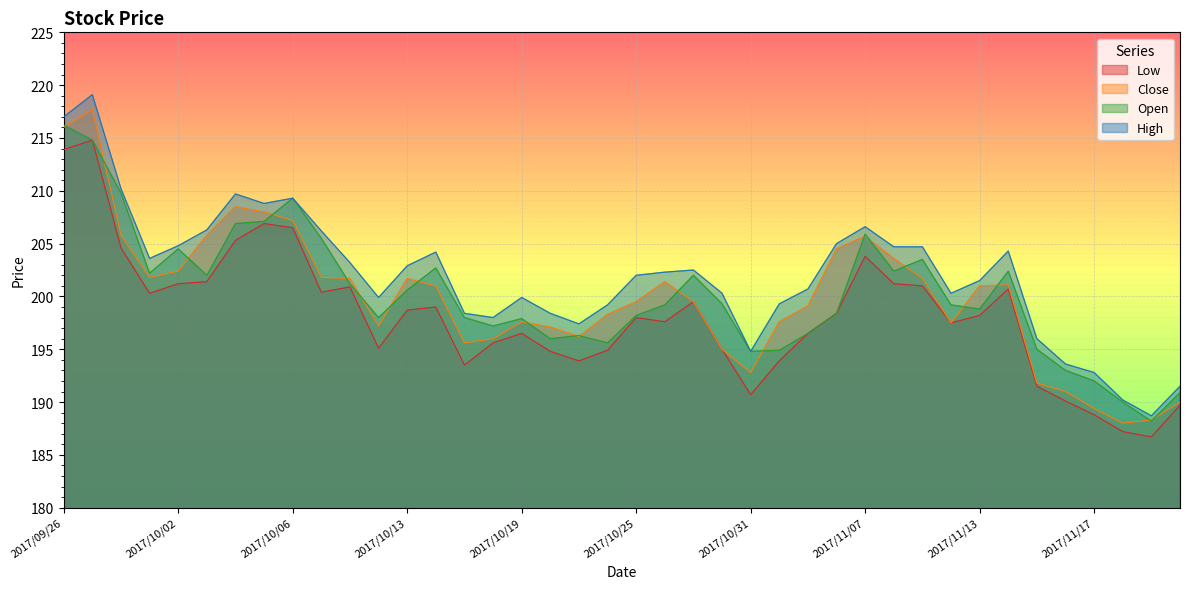

Does the chart display data point markers on the line(s)?

No